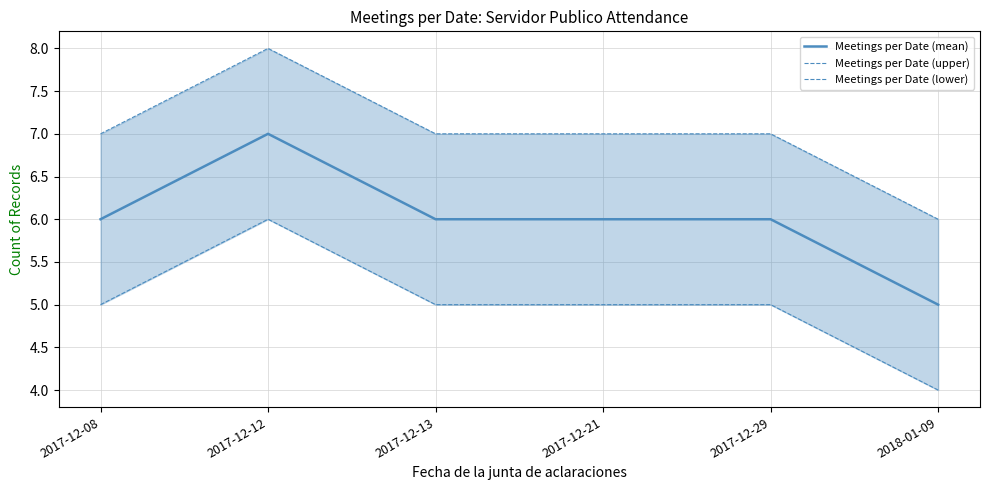

Which has a higher value, 2017-12-13 or 2018-01-09?

2017-12-13